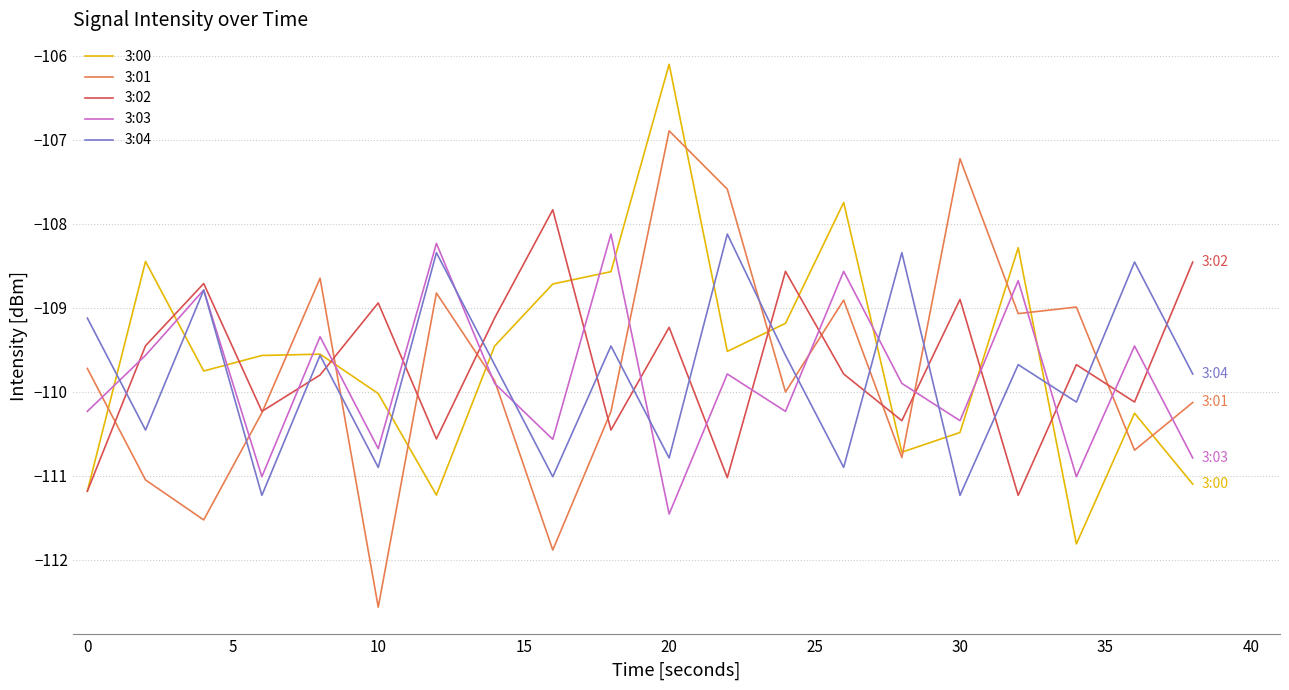

True or false: 3:04 and 3:01 cross at least once.

True